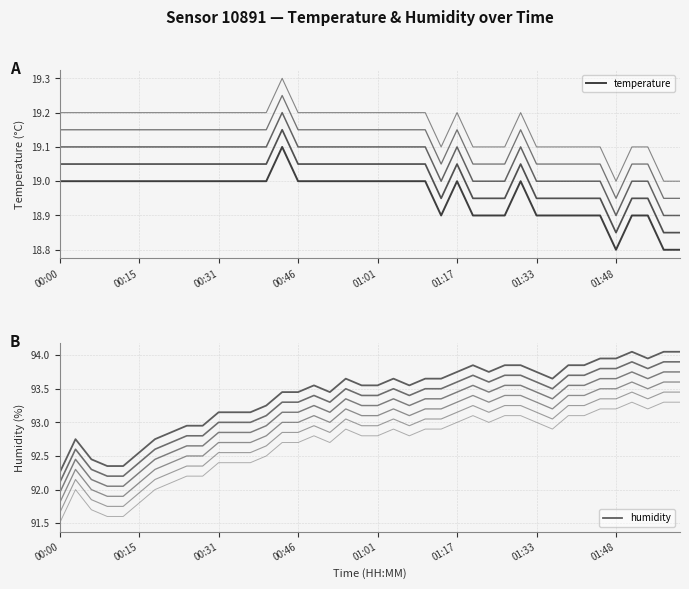

Which has a higher value, 01:10 or 00:46?

01:10